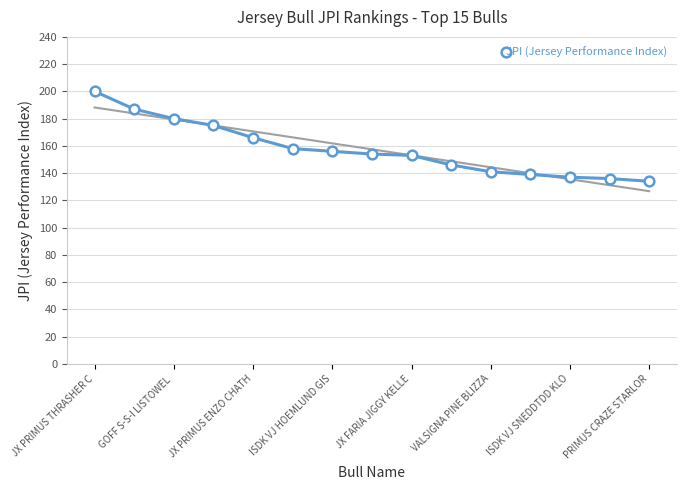

The JPI (Jersey Performance Index) series shows 137 at ISDK VJ SNEDDTDD KLO. True or false?

True